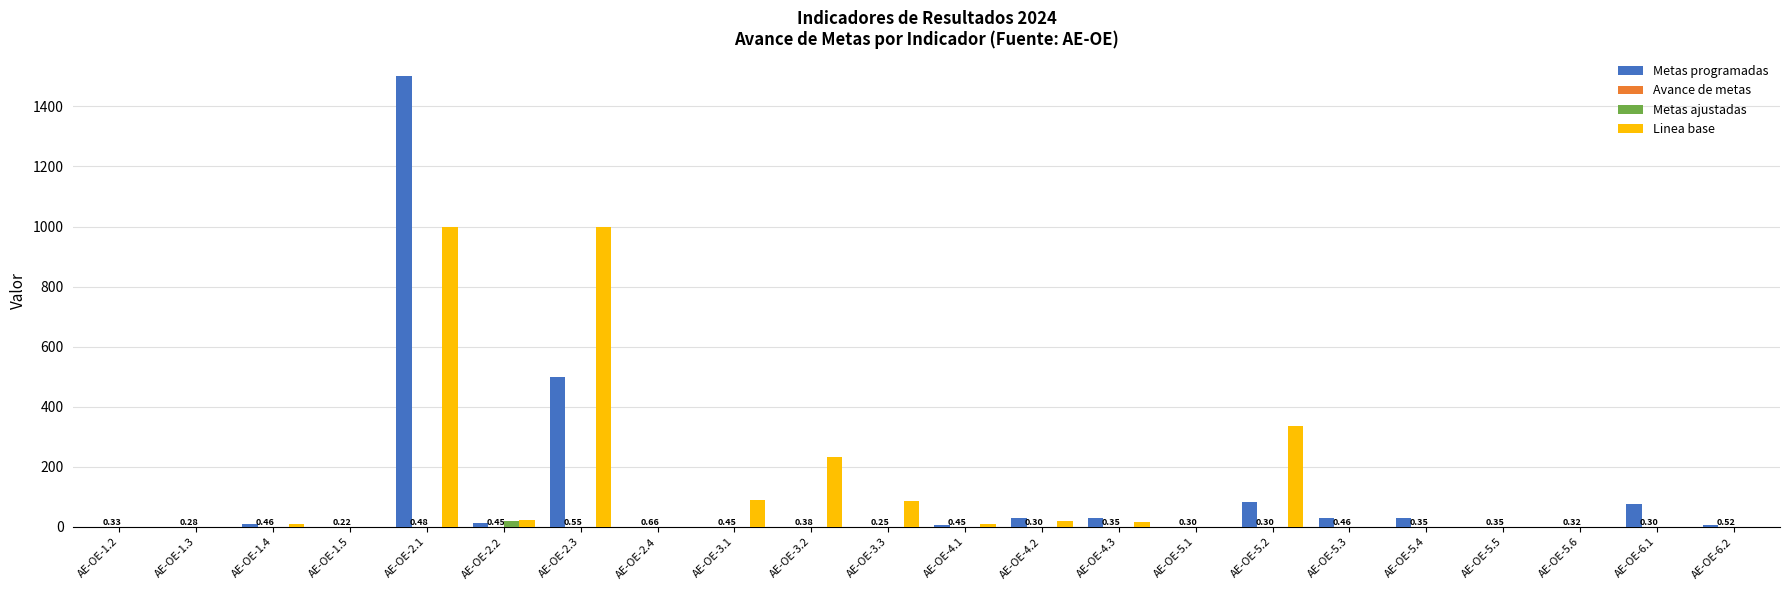

What is the sum of all Metas ajustadas values?

20.0